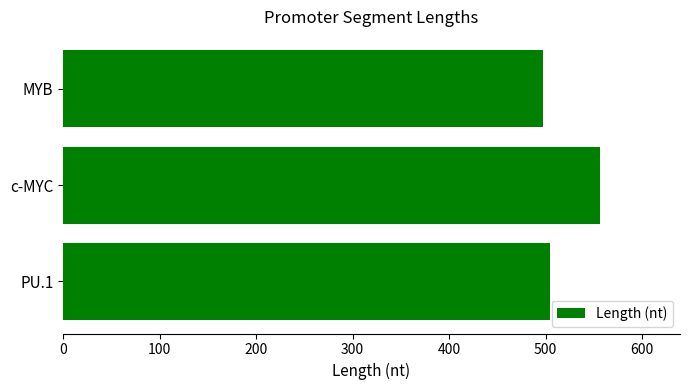

Reading bottom to top, list all the values displayed in this chart.

PU.1=505	c-MYC=556	MYB=497